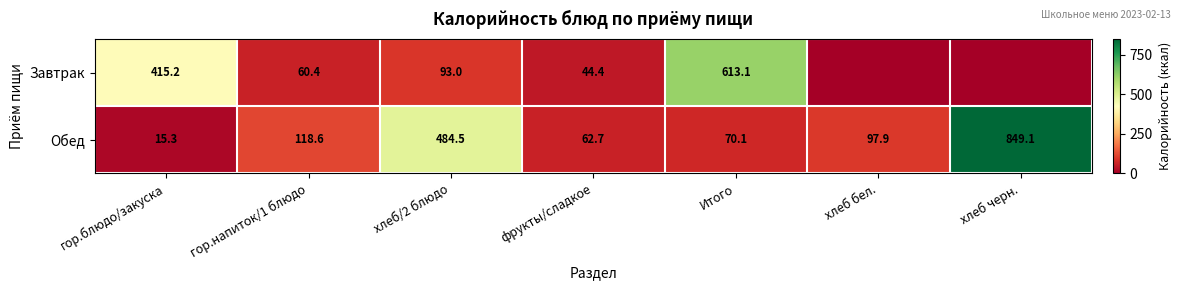

What is the maximum value for Обед?

849.1